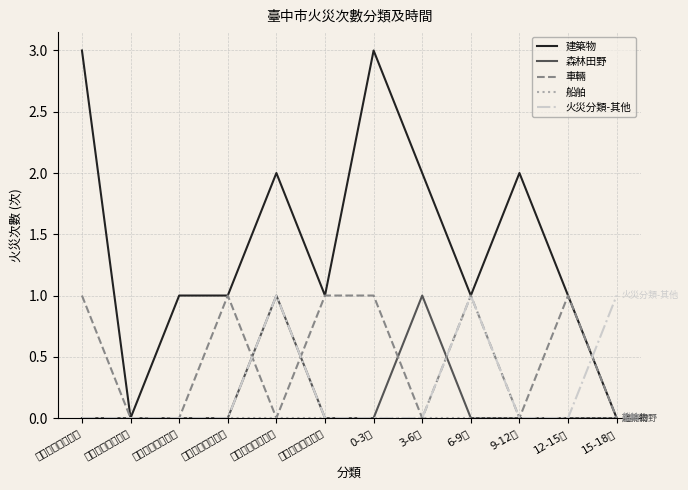

The value of 船舶 at 第五救災救護大隊 is 0. True or false?

True